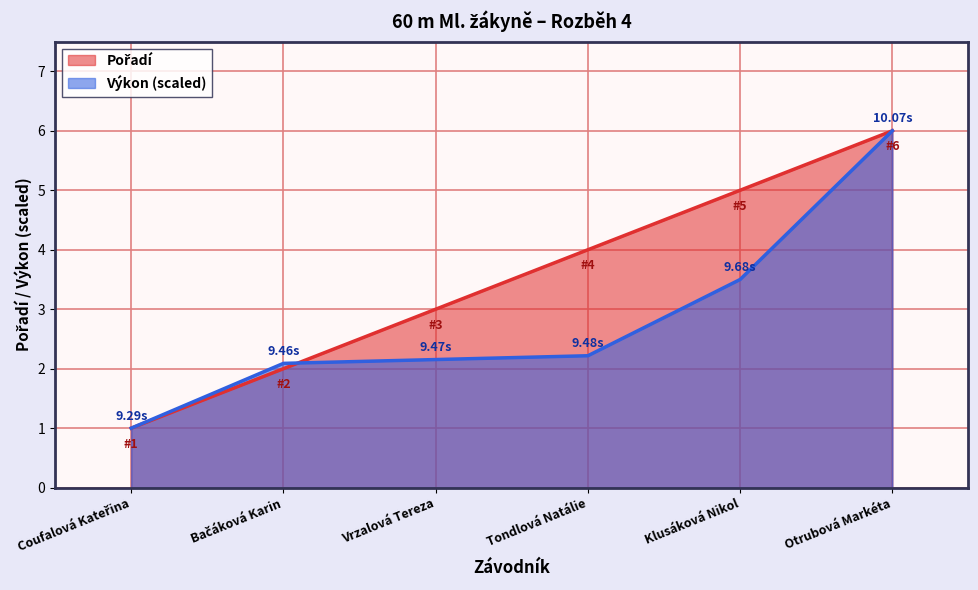

How many lines are shown in the chart?

2